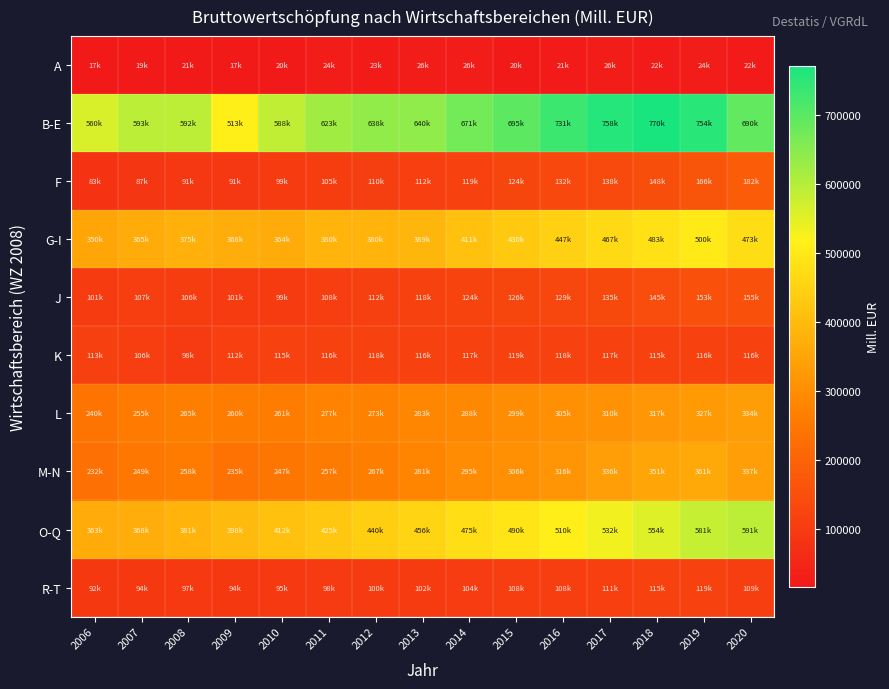

Reading right to left, transcribe all the data shown in this chart.

A: 2020=22089	2019=24896	2018=22309	2017=26932	2016=21894	2015=20720	2014=26480	2013=26501	2012=23278	2011=24512	2010=20610	2009=17006	2008=21348	2007=19468	2006=17592
B-E: 2020=690275	2019=754225	2018=770505	2017=758700	2016=731653	2015=695484	2014=671145	2013=640727	2012=638638	2011=623147	2010=588587	2009=513651	2008=592151	2007=593110	2006=560151
F: 2020=182466	2019=166800	2018=148334	2017=138123	2016=132548	2015=124907	2014=119583	2013=112226	2012=110392	2011=105972	2010=99926	2009=91320	2008=91548	2007=87680	2006=83210
G-I: 2020=473939	2019=500832	2018=483024	2017=467957	2016=447235	2015=430339	2014=411978	2013=389097	2012=380996	2011=380632	2010=364349	2009=368530	2008=375886	2007=365218	2006=350861
J: 2020=155352	2019=153183	2018=145480	2017=135393	2016=129842	2015=126057	2014=124295	2013=118791	2012=112688	2011=108620	2010=99651	2009=101750	2008=106277	2007=107177	2006=101826
K: 2020=116907	2019=116895	2018=115756	2017=117924	2016=118113	2015=119828	2014=117468	2013=116708	2012=118417	2011=116117	2010=115217	2009=112160	2008=98466	2007=106990	2006=113463
L: 2020=334374	2019=327248	2018=317784	2017=310932	2016=305682	2015=299286	2014=288922	2013=283304	2012=273355	2011=277960	2010=261874	2009=260505	2008=265661	2007=255670	2006=240707
M-N: 2020=337623	2019=361305	2018=351687	2017=336912	2016=316879	2015=306854	2014=295982	2013=281504	2012=267258	2011=257337	2010=247804	2009=235498	2008=258749	2007=249393	2006=232695
O-Q: 2020=591704	2019=581558	2018=554294	2017=532330	2016=510204	2015=490349	2014=475523	2013=456671	2012=440664	2011=425435	2010=412192	2009=398262	2008=381553	2007=368822	2006=363500
R-T: 2020=109156	2019=119215	2018=115249	2017=111500	2016=108393	2015=108196	2014=104017	2013=102354	2012=100114	2011=98367	2010=95474	2009=94152	2008=97914	2007=94302	2006=92952